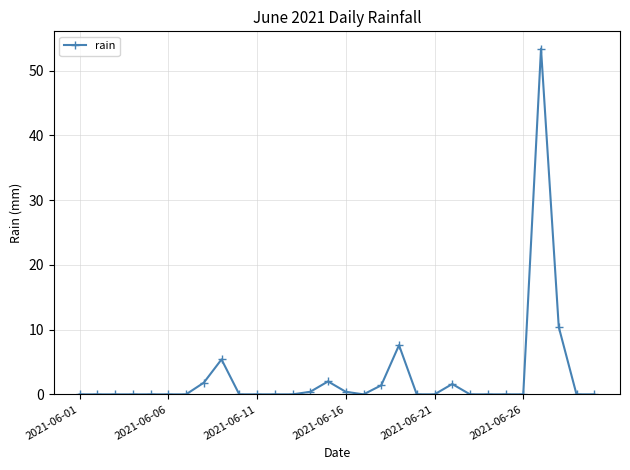

What is the greatest value displayed?

53.4